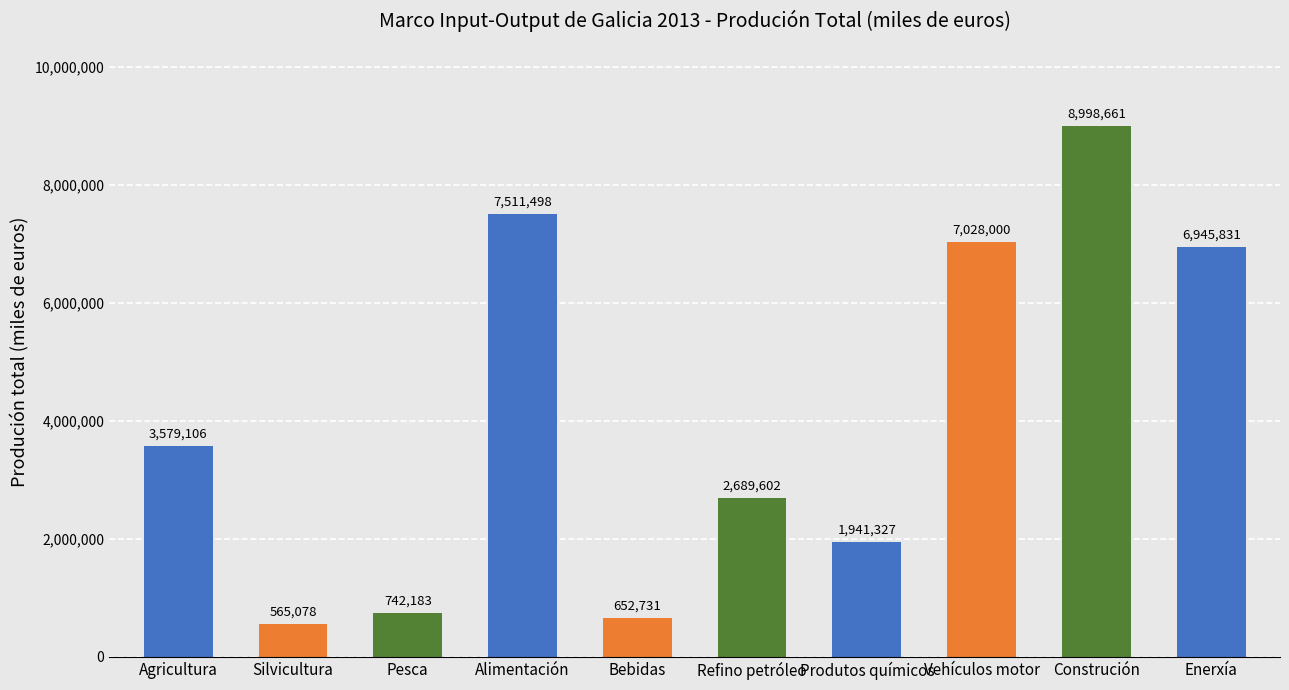

At which label is the value closest to 4781869?

Agricultura